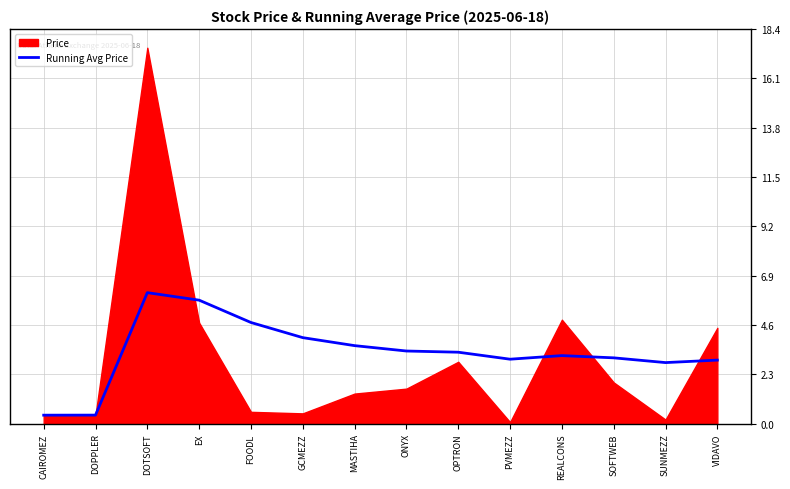

The Running Avg Price series shows 1.5 at GCMEZZ. True or false?

False